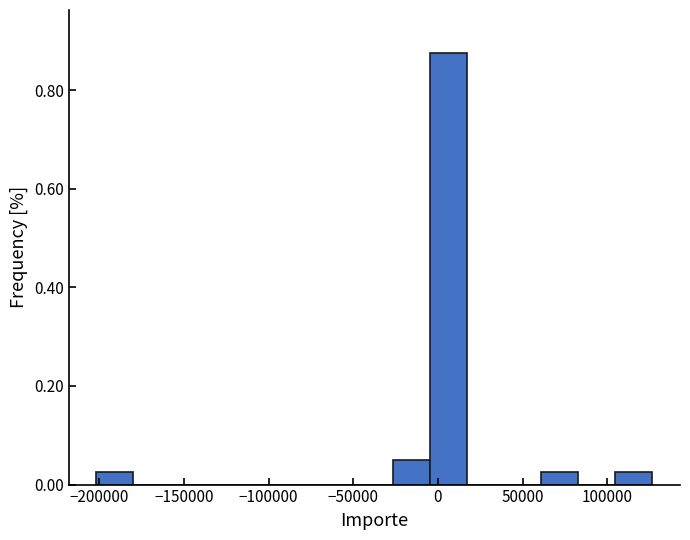

Over which range of the x-axis is the bar tallest?

-5000 to 15000